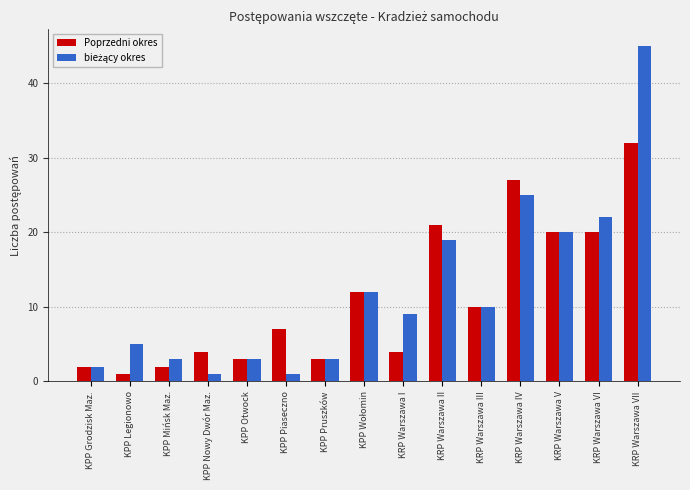

What is the difference between the highest and lowest values at KPP Nowy Dwór Maz.?

3